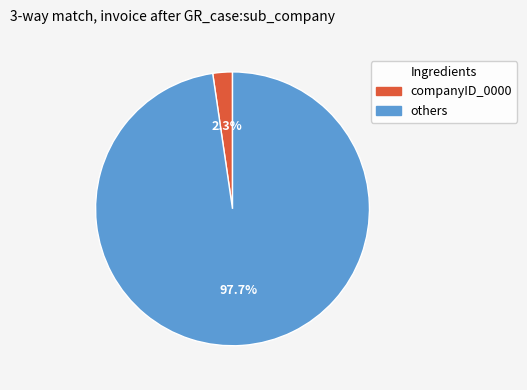

Is there any slice that represents more than half of the pie?

Yes